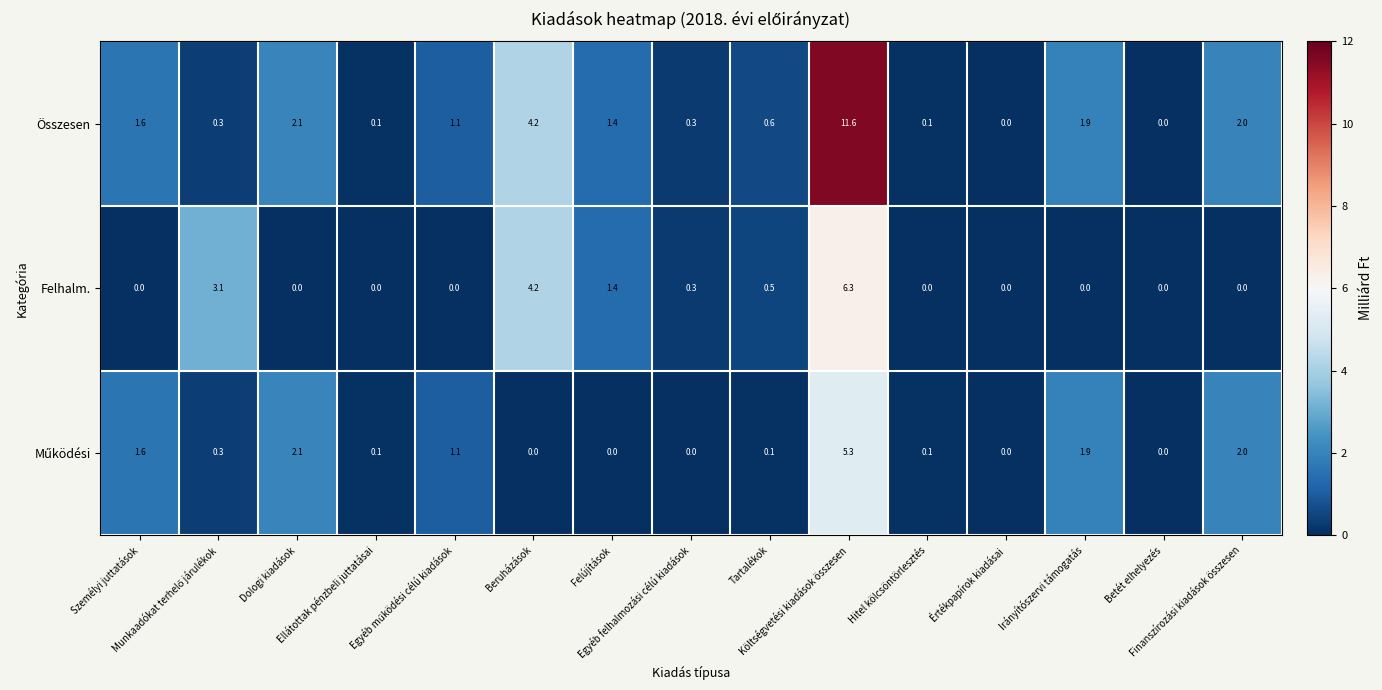

Which series has the largest total across all categories?

Összesen